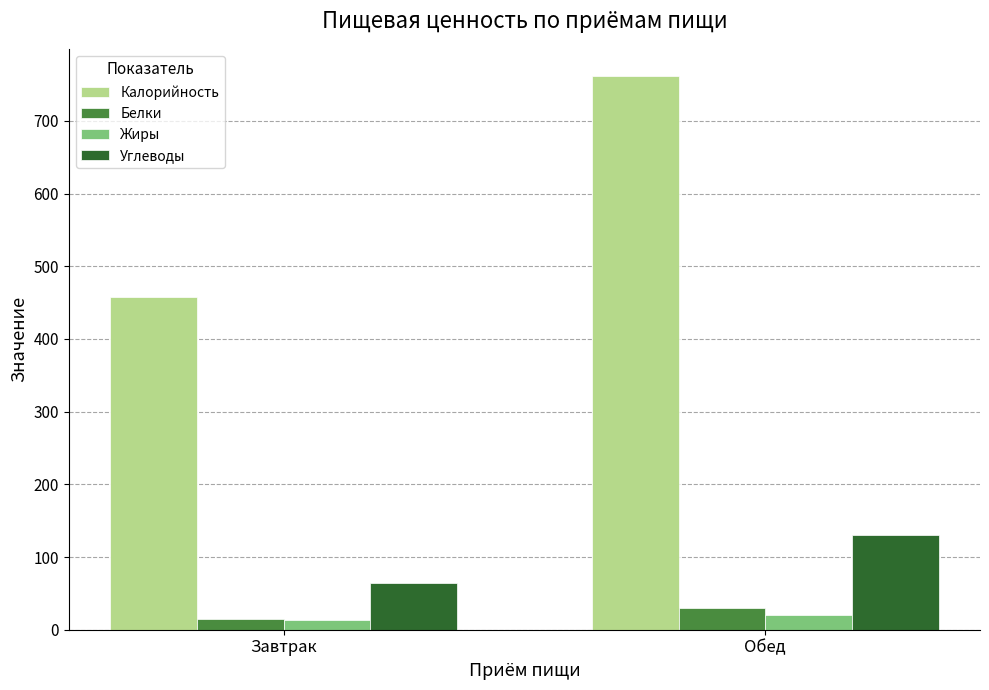

Which series changed the most between Завтрак and Обед?

Калорийность